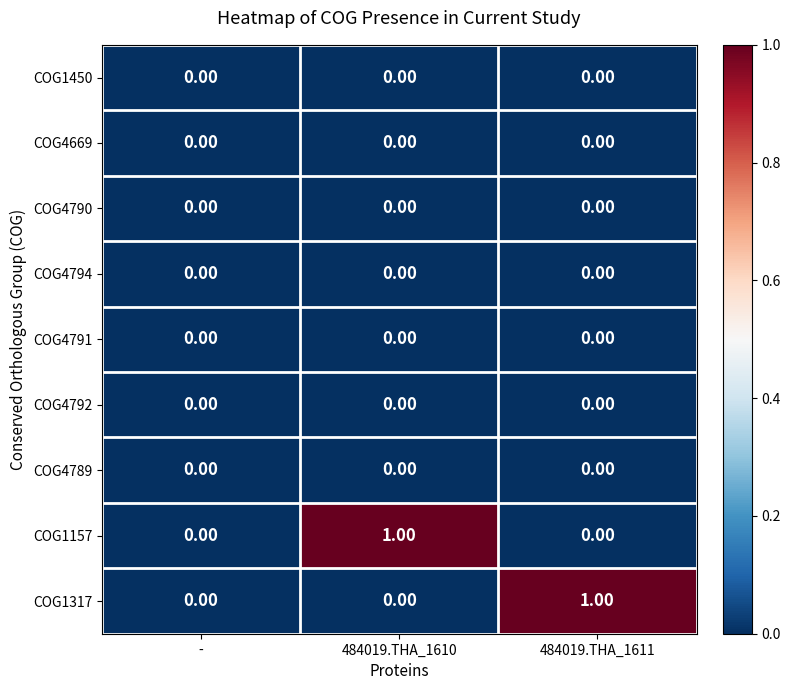

Which series changed the most between - and 484019.THA_1610?

COG1157